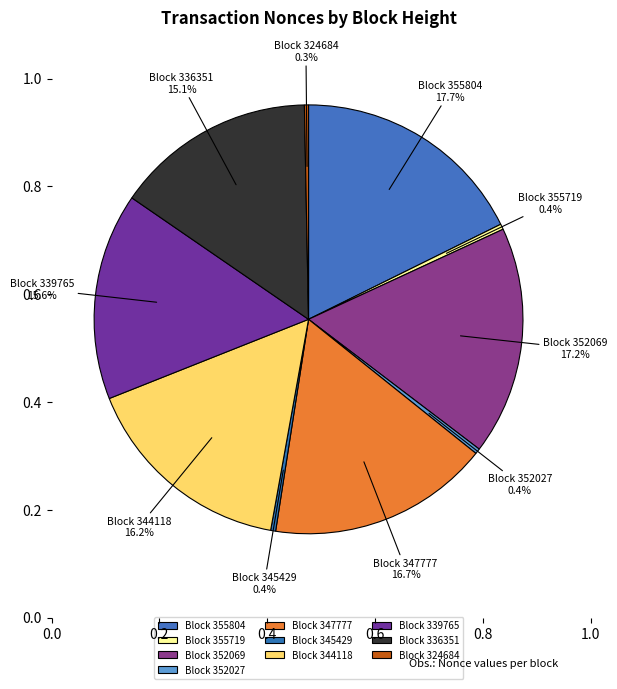

Is the sum of Block 344118 and Block 347777 greater than half?

No